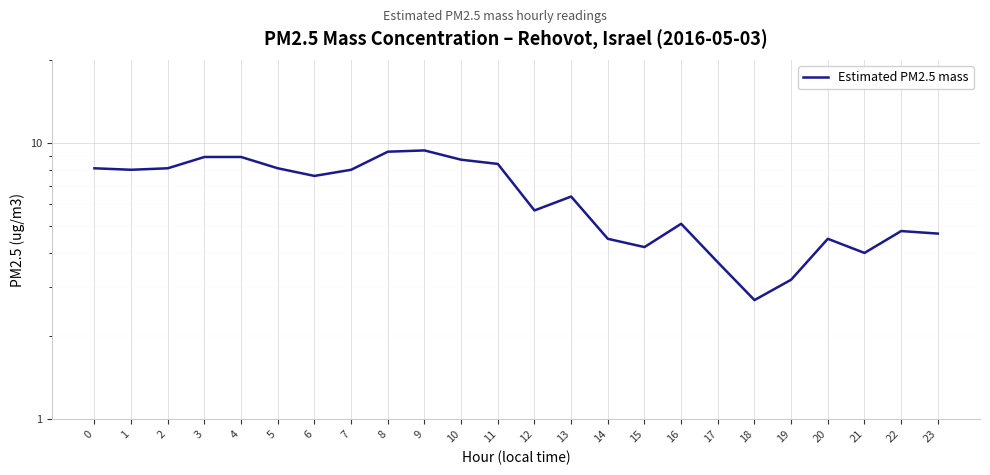

Rank the categories by value from highest to lowest.

9, 8, 3, 4, 10, 11, 0, 2, 5, 1, 7, 6, 13, 12, 16, 22, 23, 14, 20, 15, 21, 17, 19, 18